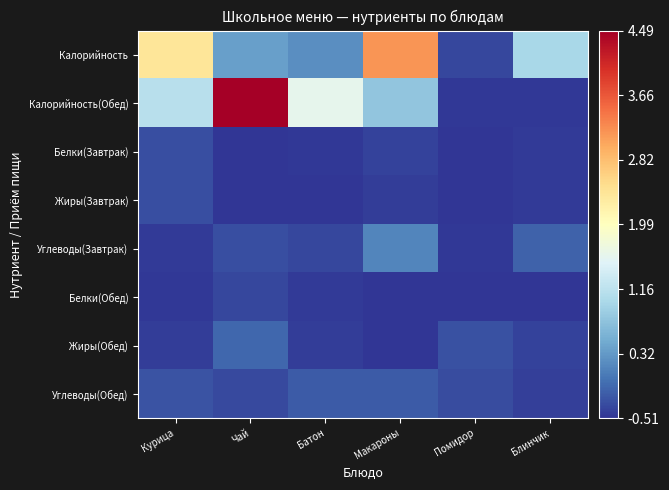

Which label corresponds to the largest value in the chart?

Чай